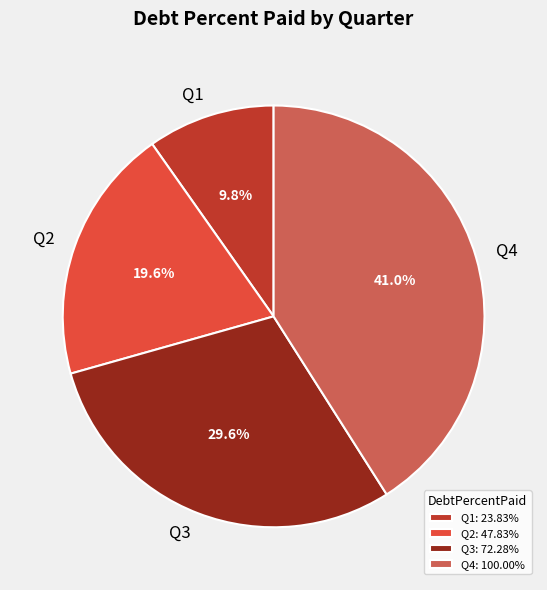

Which has a higher value, Q1 or Q2?

Q2